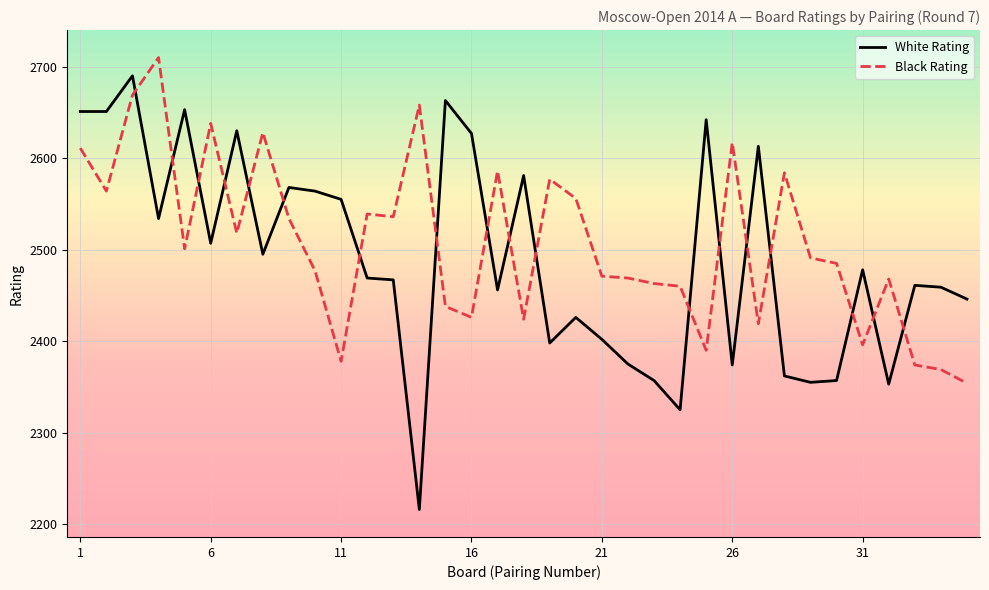

True or false: White Rating has more than 1 interior local peaks.

True